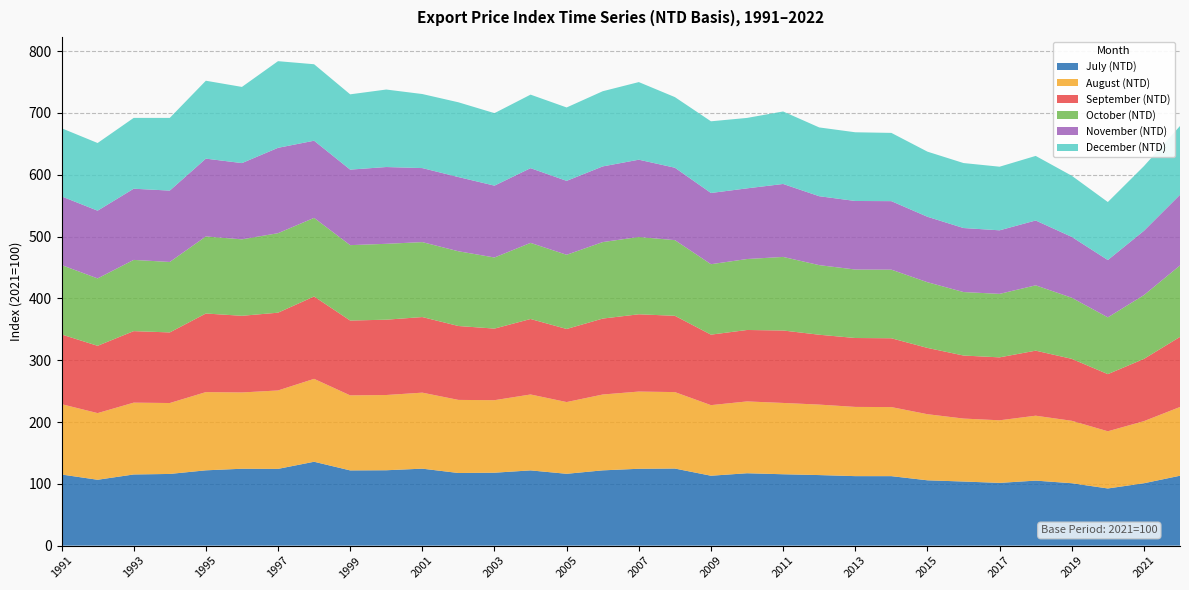

Reading right to left, transcribe all the data shown in this chart.

July (NTD): 2022=113.1	2021=100.9	2020=92.5	2019=101.0	2018=105.2	2017=101.5	2016=103.7	2015=105.7	2014=112.4	2013=112.4	2012=114.1	2011=115.5	2010=117.1	2009=113.1	2008=124.7	2007=124.3	2006=121.8	2005=116.2	2004=121.7	2003=118.0	2002=117.5	2001=124.5	2000=121.9	1999=121.7	1998=135.7	1997=124.2	1996=124.4	1995=121.8	1994=116.0	1993=115.1	1992=106.5	1991=115.1
August (NTD): 2022=111.2	2021=100.5	2020=92.5	2019=101.0	2018=105.0	2017=101.3	2016=101.9	2015=106.9	2014=111.8	2013=112.0	2012=114.0	2011=115.4	2010=116.2	2009=114.2	2008=123.7	2007=124.9	2006=122.7	2005=116.1	2004=122.8	2003=117.3	2002=118.3	2001=123.0	2000=121.7	1999=121.4	1998=134.1	1997=126.9	1996=123.4	1995=126.5	1994=114.7	1993=116.2	1992=107.8	1991=113.8
September (NTD): 2022=113.4	2021=100.7	2020=92.5	2019=100.2	2018=105.2	2017=101.8	2016=102.0	2015=107.3	2014=111.3	2013=111.5	2012=113.0	2011=117.2	2010=115.6	2009=114.1	2008=123.4	2007=125.0	2006=122.9	2005=118.2	2004=122.1	2003=115.8	2002=119.6	2001=122.3	2000=121.9	1999=121.1	1998=133.2	1997=125.8	1996=124.0	1995=127.2	1994=114.2	1993=115.7	1992=108.9	1991=112.8
October (NTD): 2022=115.6	2021=103.2	2020=91.9	2019=98.9	2018=105.7	2017=102.7	2016=102.7	2015=106.3	2014=111.0	2013=110.8	2012=112.6	2011=119.0	2010=114.8	2009=114.0	2008=122.4	2007=125.1	2006=123.8	2005=120.1	2004=123.2	2003=115.0	2002=120.9	2001=121.3	2000=122.8	1999=122.0	1998=127.2	1997=128.6	1996=123.7	1995=124.7	1994=114.0	1993=115.2	1992=109.1	1991=112.3
November (NTD): 2022=114.4	2021=104.0	2020=92.7	2019=98.4	2018=104.9	2017=102.8	2016=103.6	2015=105.9	2014=110.8	2013=110.9	2012=111.5	2011=118.0	2010=114.3	2009=115.2	2008=117.1	2007=125.0	2006=122.4	2005=119.6	2004=120.9	2003=116.3	2002=120.0	2001=119.8	2000=124.2	1999=122.2	1998=124.8	1997=138.1	1996=123.4	1995=125.9	1994=115.5	1993=115.2	1992=109.6	1991=111.1
December (NTD): 2022=111.3	2021=104.7	2020=93.9	2019=99.0	2018=104.5	2017=102.9	2016=105.1	2015=105.4	2014=110.4	2013=111.2	2012=111.3	2011=117.3	2010=114.0	2009=116.0	2008=114.3	2007=125.6	2006=121.7	2005=118.8	2004=119.0	2003=117.3	2002=121.0	2001=119.8	2000=125.4	1999=121.8	1998=123.7	1997=140.2	1996=123.2	1995=126.0	1994=117.6	1993=114.6	1992=109.5	1991=110.3